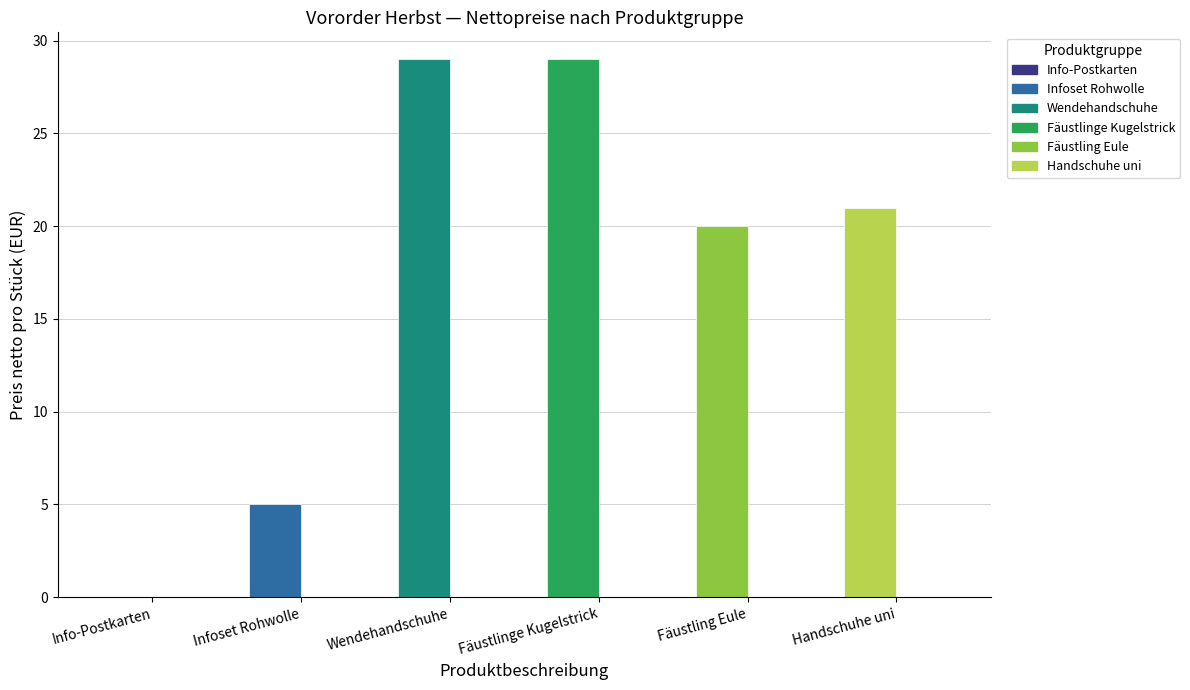

How many data points does each series have?

6